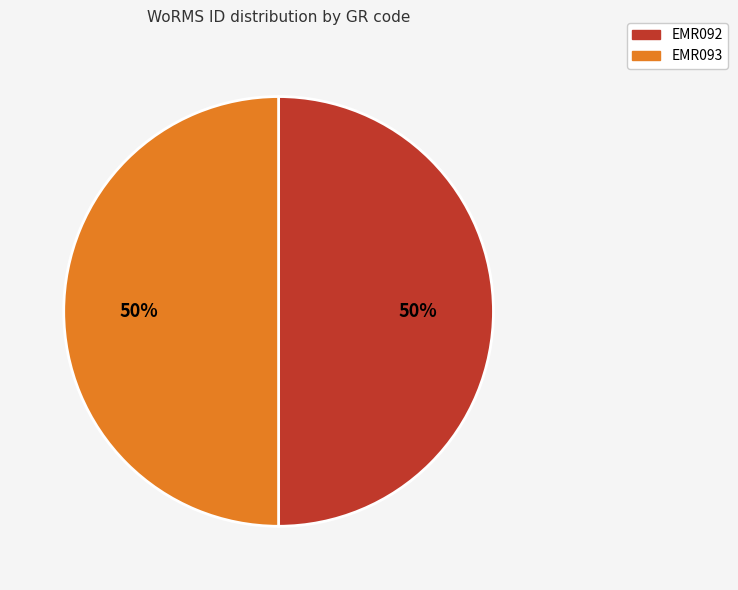

The EMR092 slice represents 50% of the pie. True or false?

True